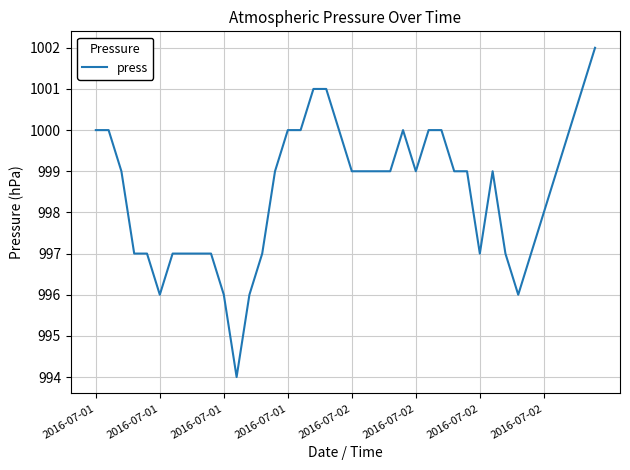

What is the minimum value shown in the chart?

994